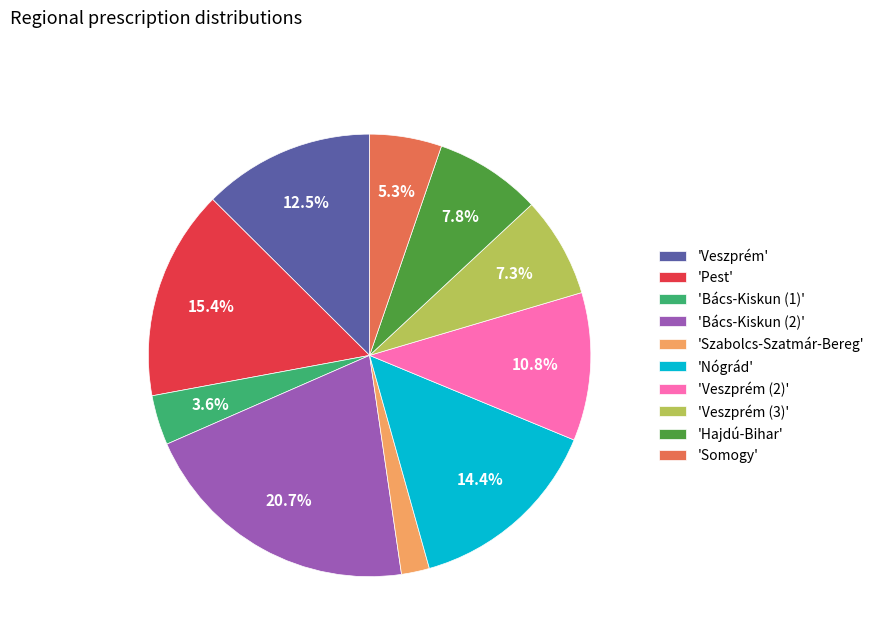

How many segments does this pie chart have?

10